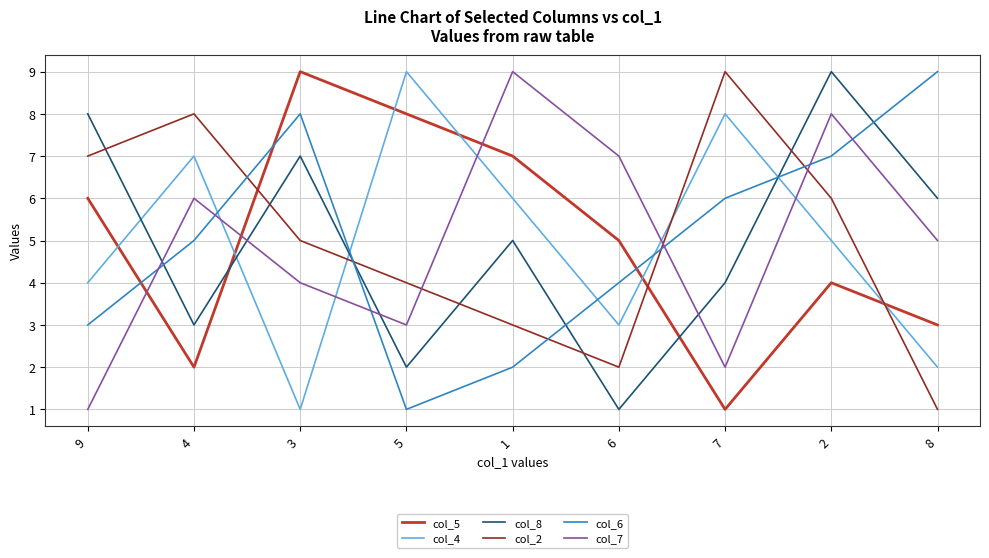

What is the average value of the col_4 series?

5